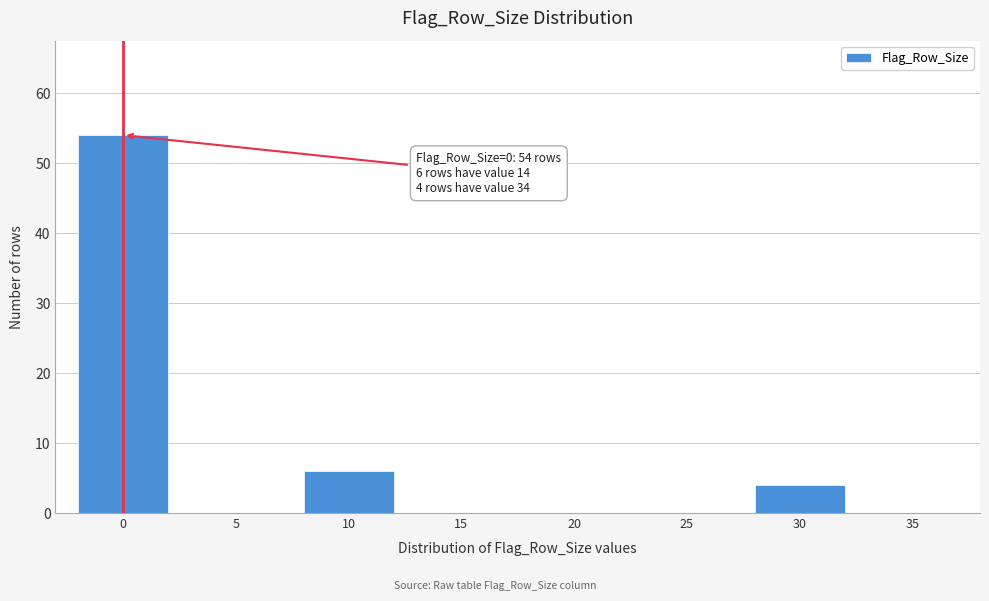

Reading left to right, list all the values displayed in this chart.

0=54	5=0	10=6	15=0	20=0	25=0	30=4	35=0